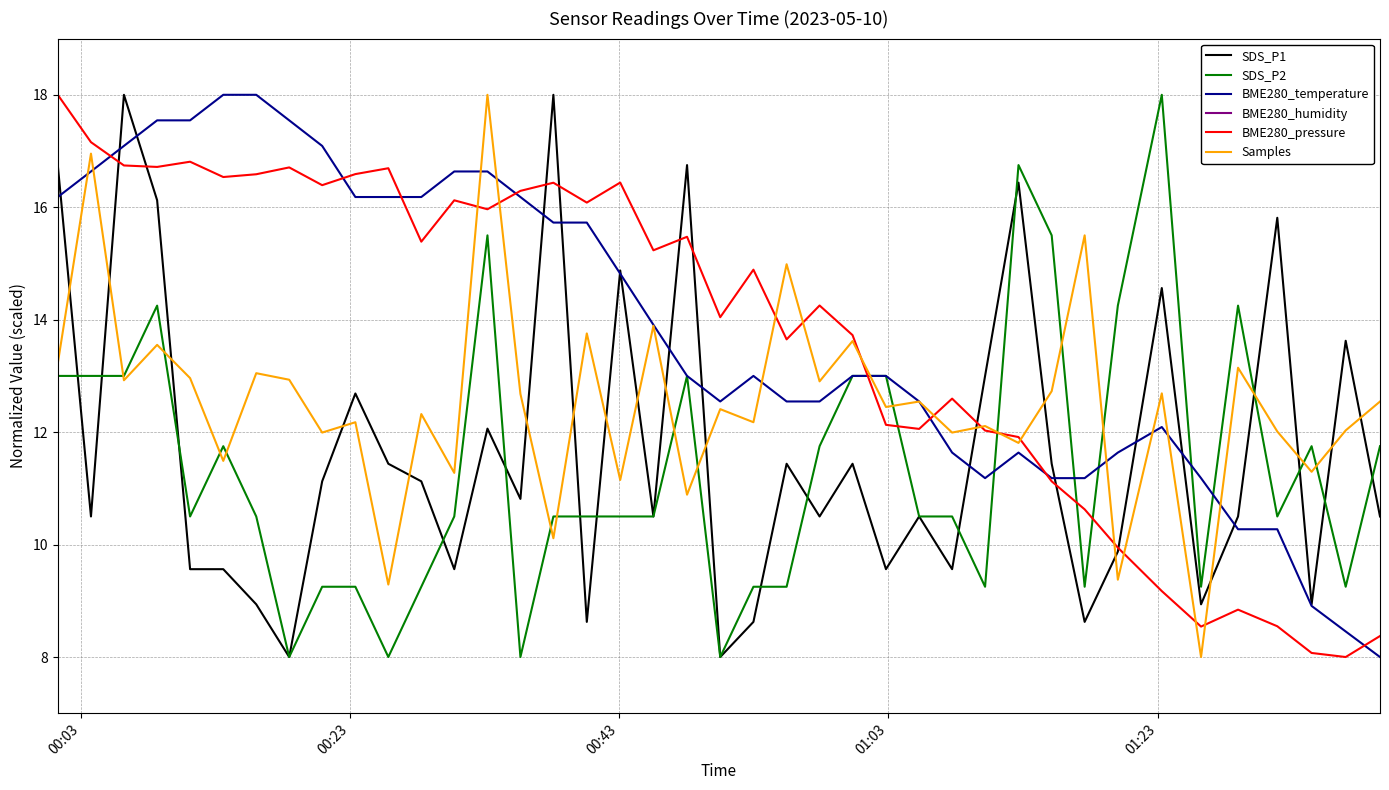

What is the value of the SDS_P2 point at the 37th from the left?

10.5